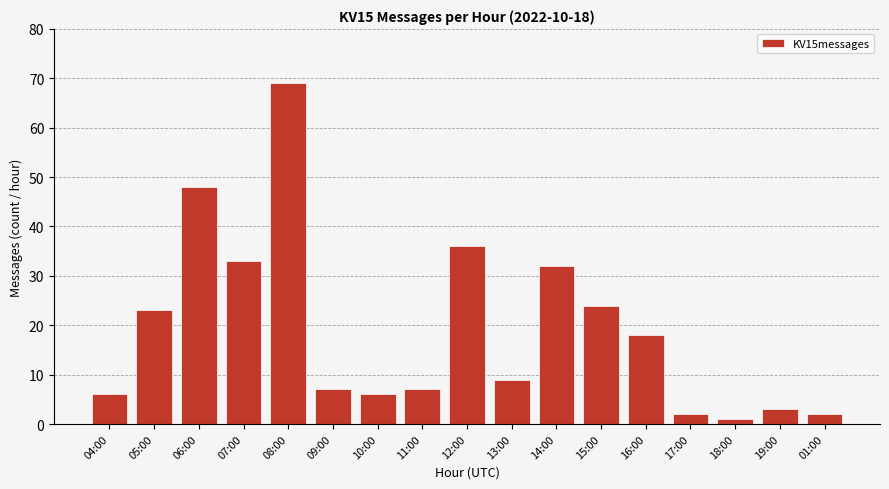

What is the label of the 4th bar from the right?

17:00